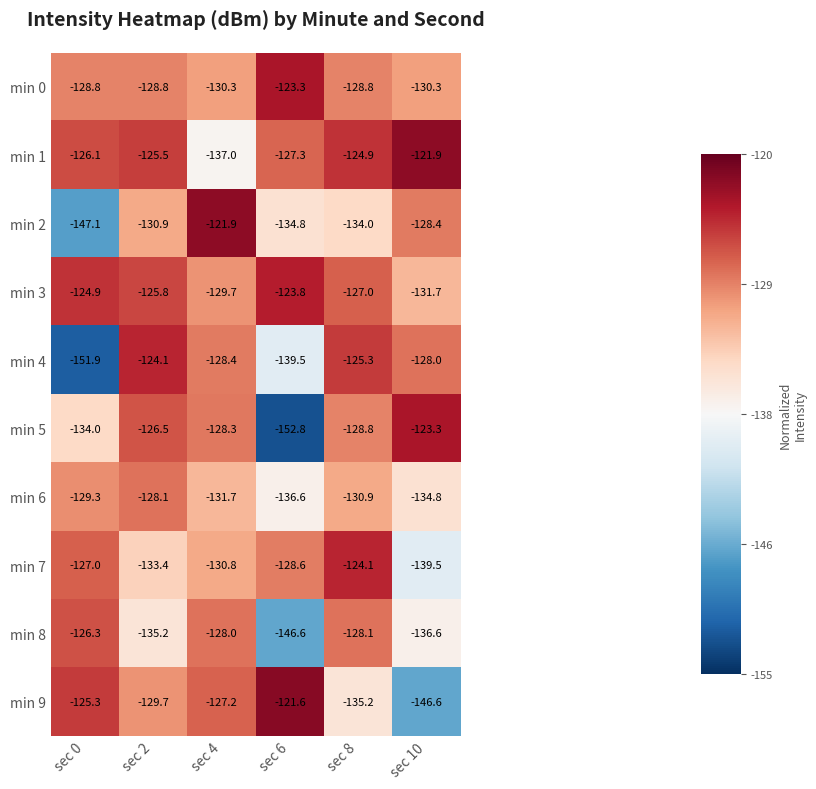

What is the difference between the highest and lowest values at sec 4?

15.1